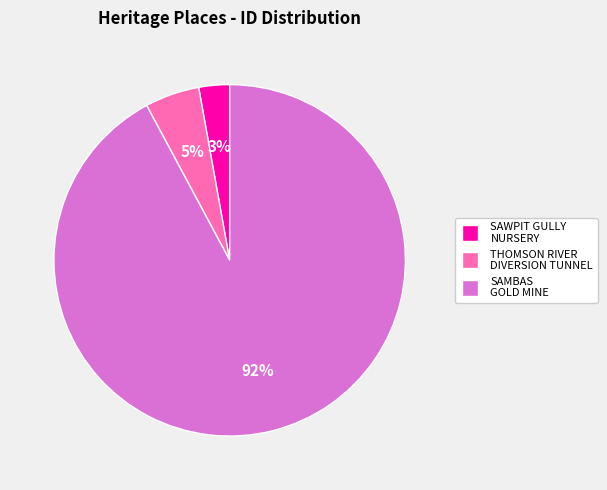

To the nearest percent, what is the difference between the largest and smallest slice percentages?

89%